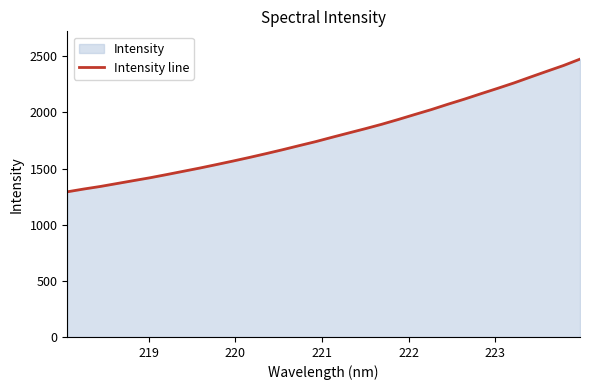

What is the difference between the maximum and minimum values?

1181.6